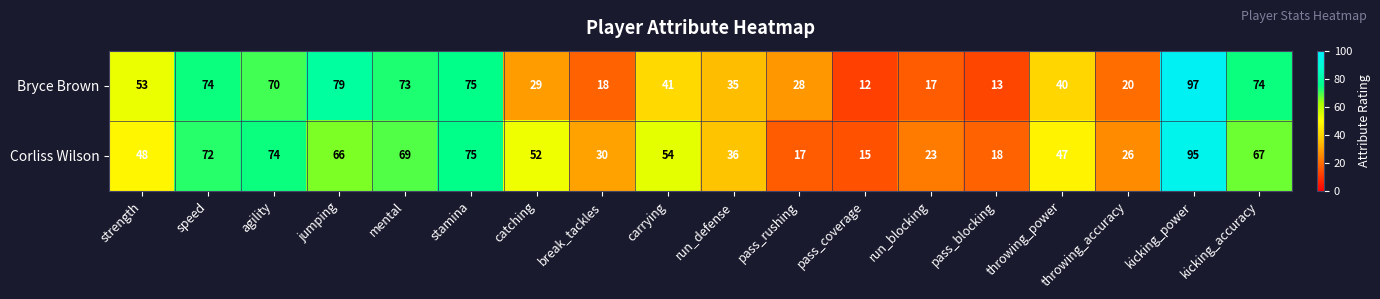

Is it true that Corliss Wilson equals 24 at pass_coverage?

False